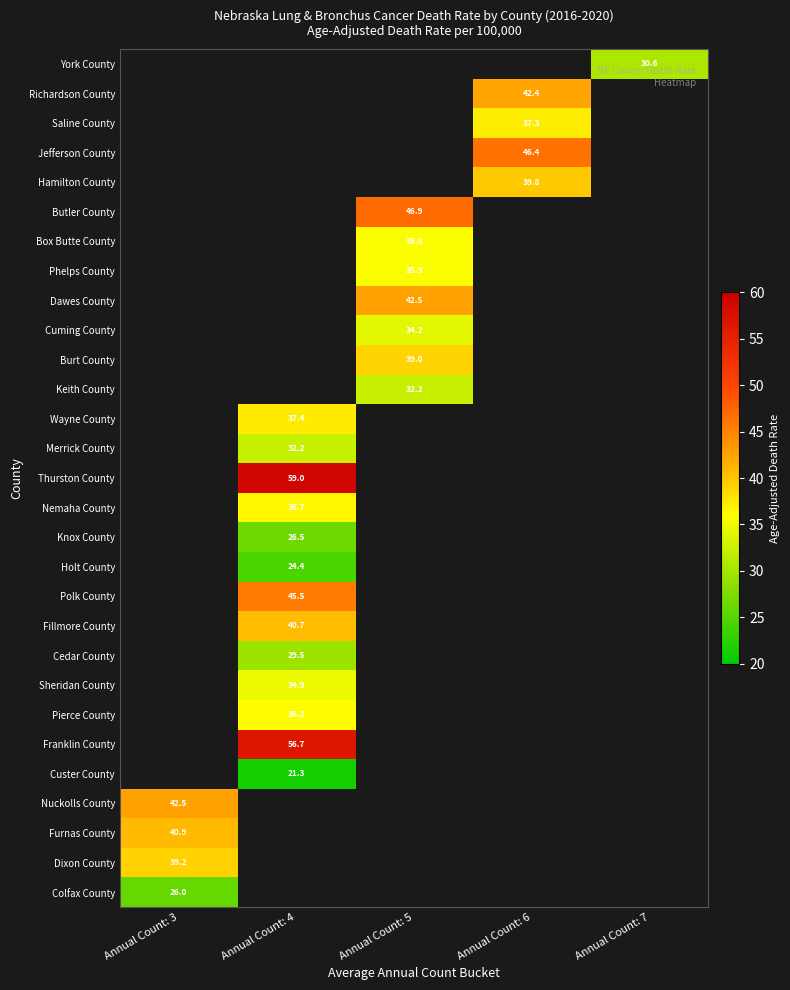

The value of York County at Annual Count: 7 is 18.4. True or false?

False